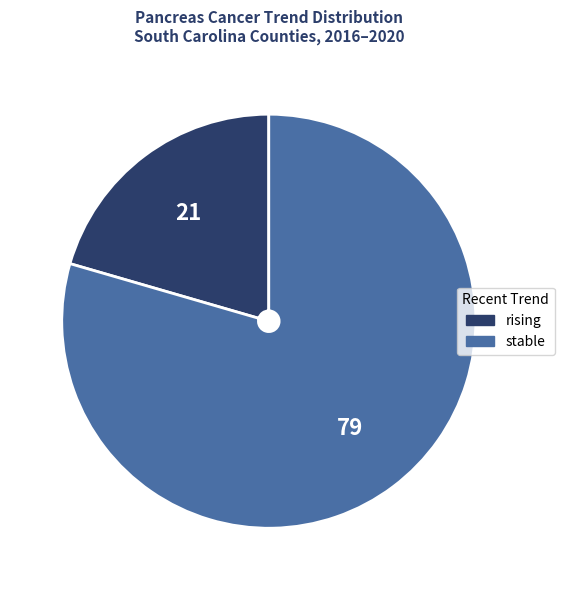

Is the sum of rising and stable greater than half?

Yes